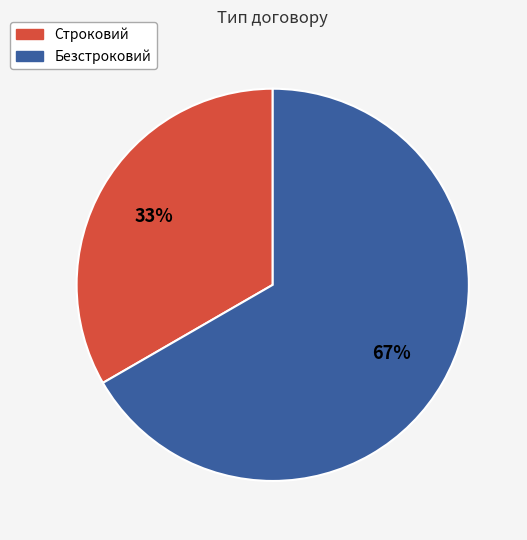

Which slice is the largest?

Безстроковий